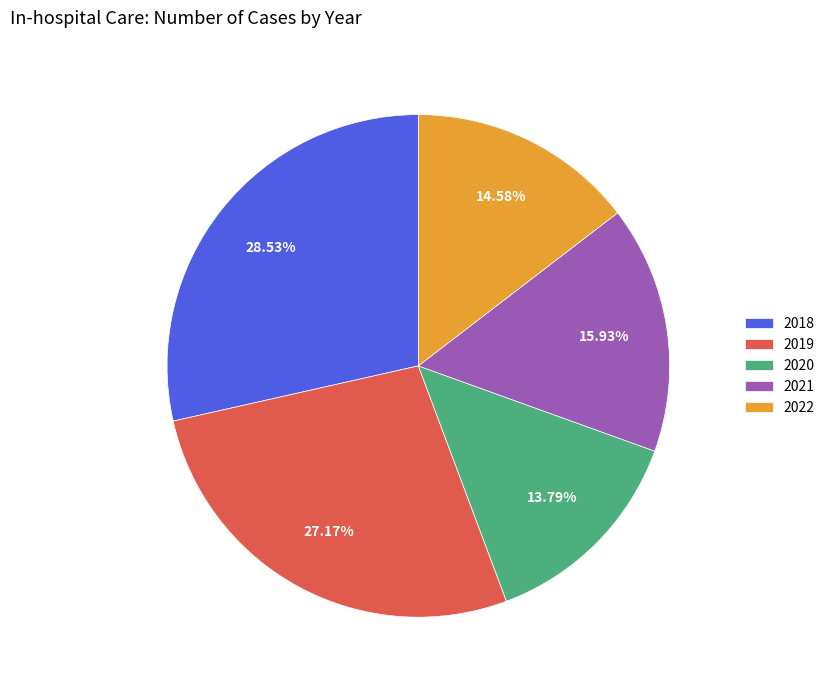

Count the number of slices in the pie.

5